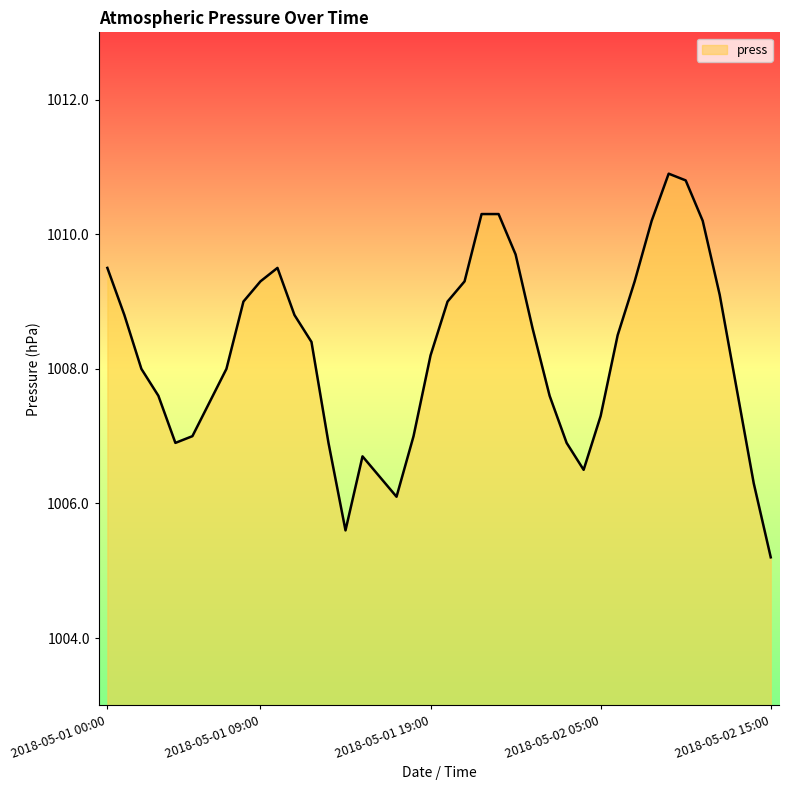

What is the smallest value displayed?

1005.2